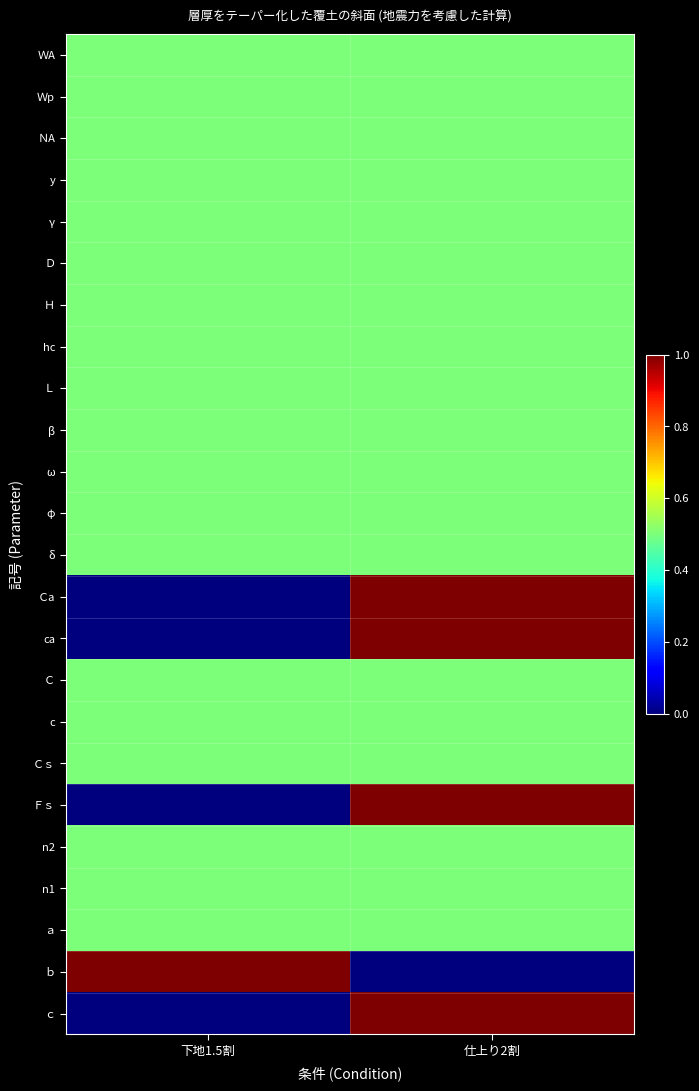

At how many categories does at least one series exceed 0?

2